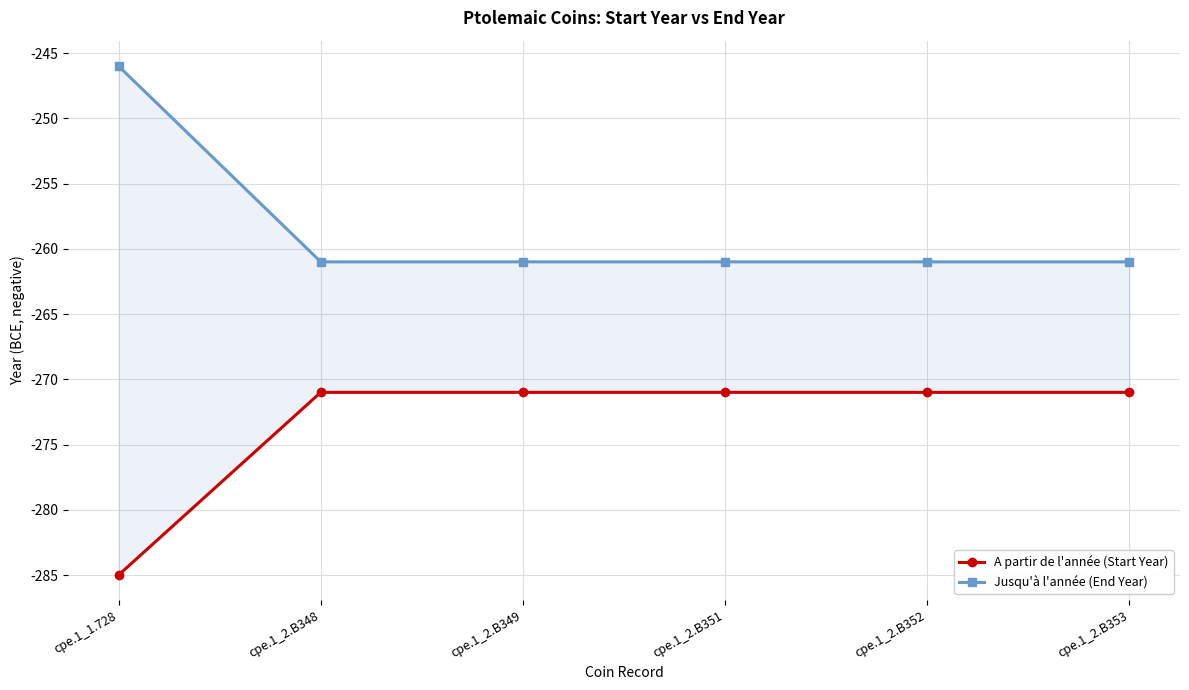

How many data points in Jusqu'à l'année (End Year) are above -261?

1